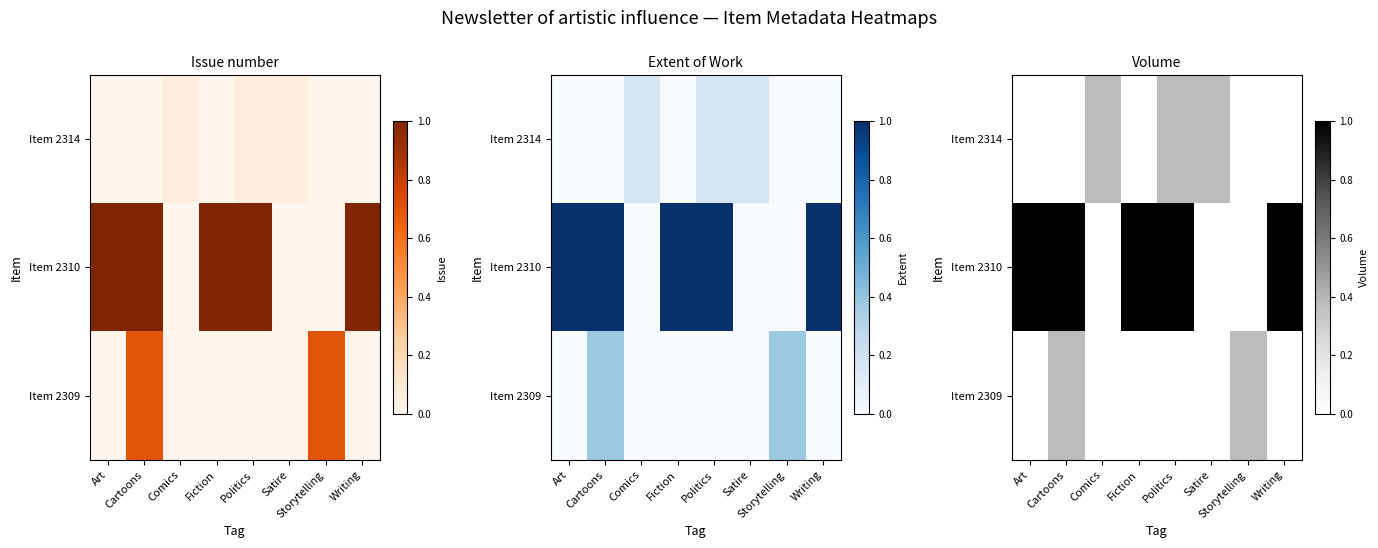

The Item 2310 series shows 0.0 at Comics. True or false?

True